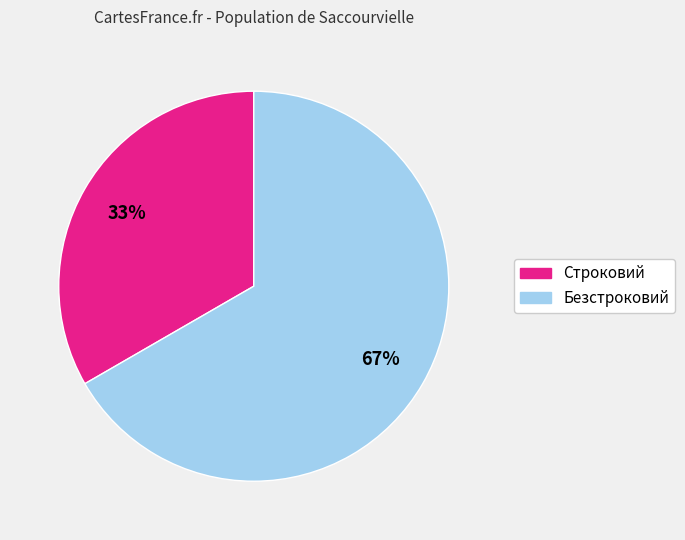

True or false: Безстроковий accounts for 77% of the total.

False